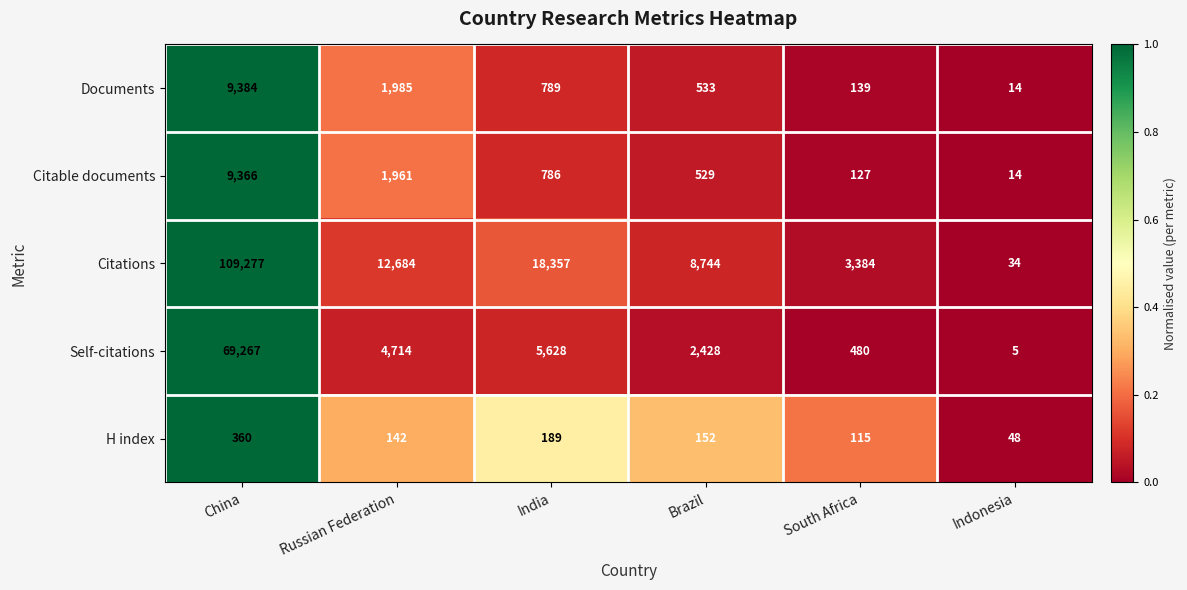

How many categories are shown in the chart?

6